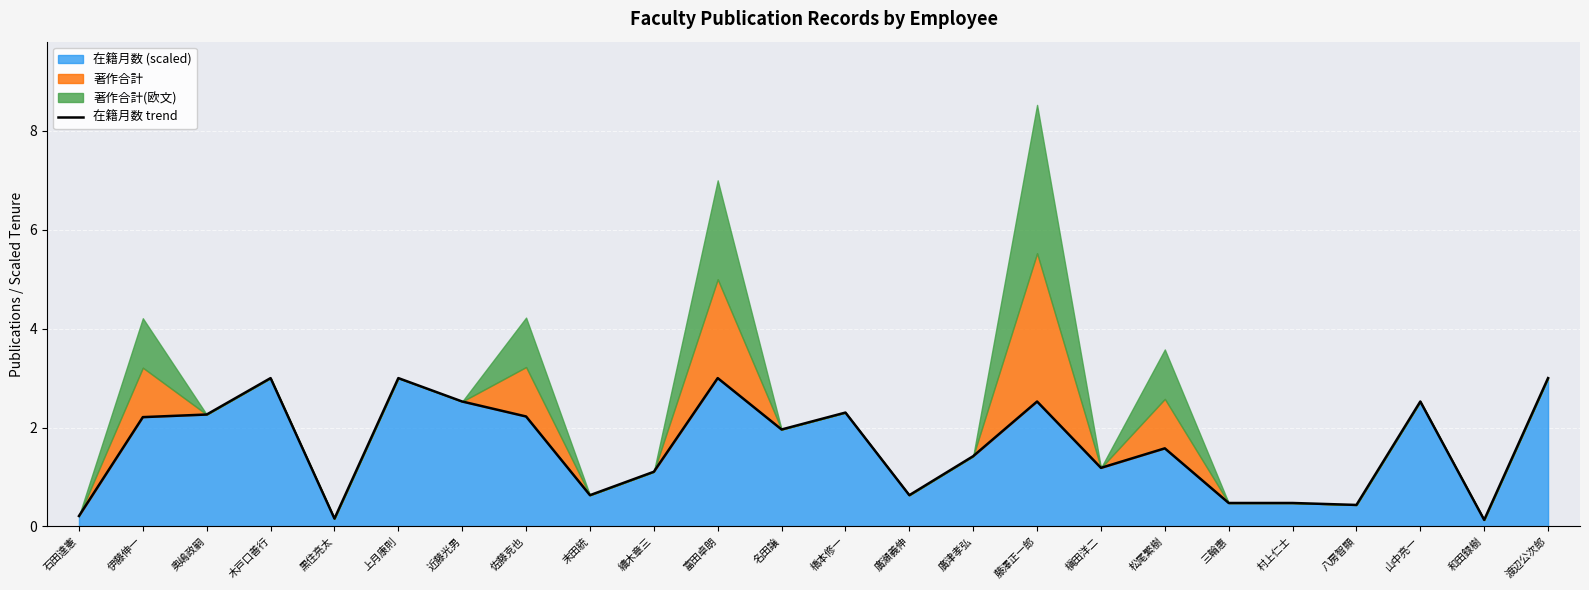

What is the label of the 15th point from the right?

續木章三